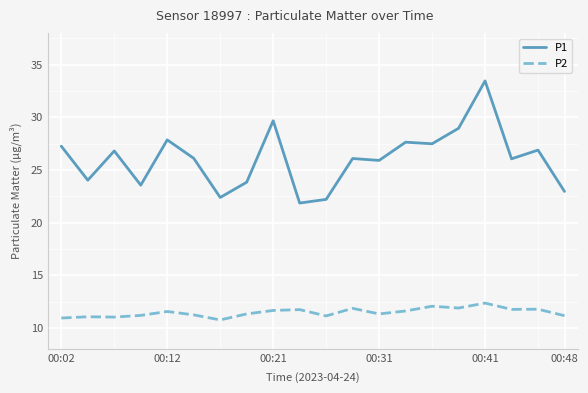

Rank the series by their maximum value, from lowest to highest.

P2, P1